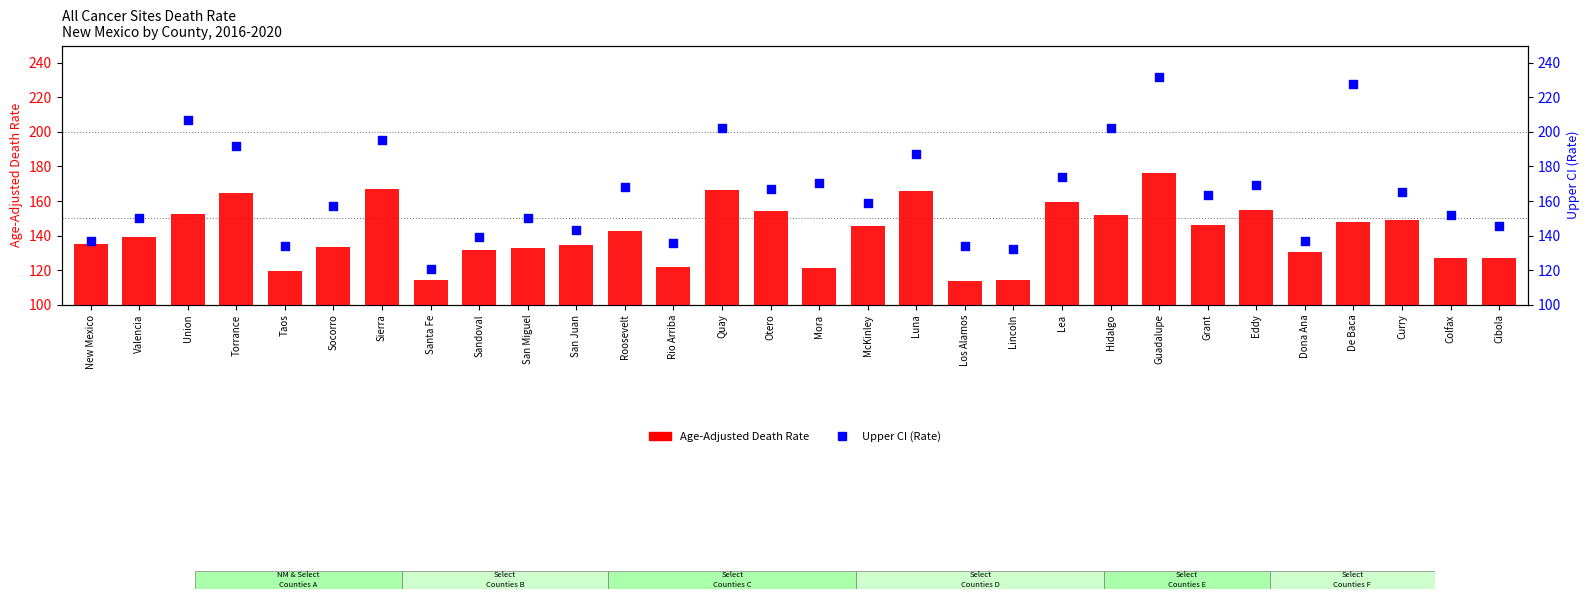

What are all the series names shown in the legend?

Age-Adjusted Death Rate, Upper CI (Rate)